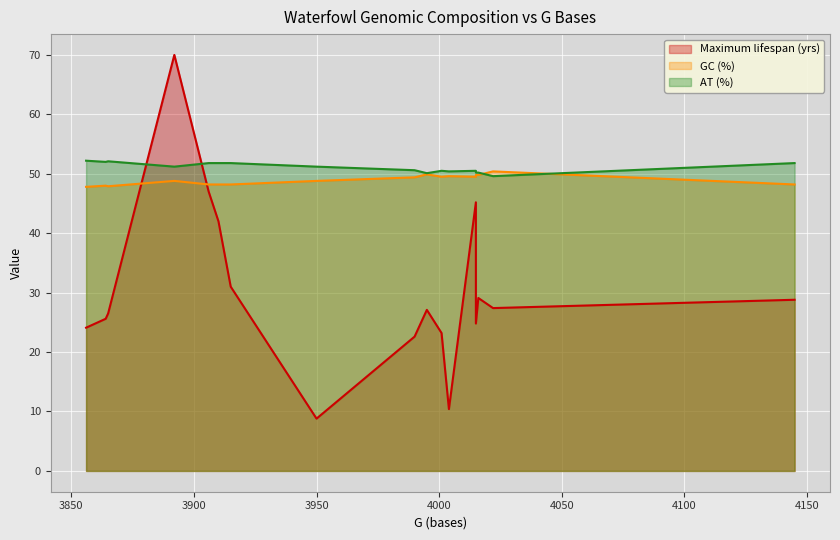

How many lines are shown in the chart?

3